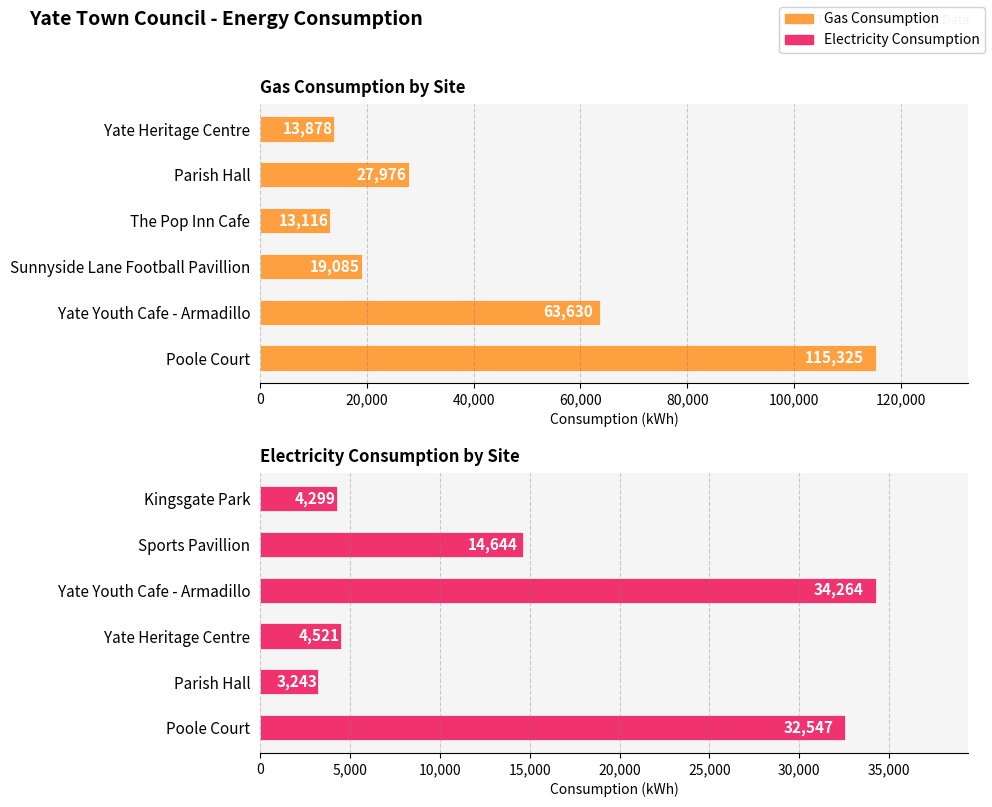

Is it true that Gas Consumption by Site equals 115325 at Poole Court?

True